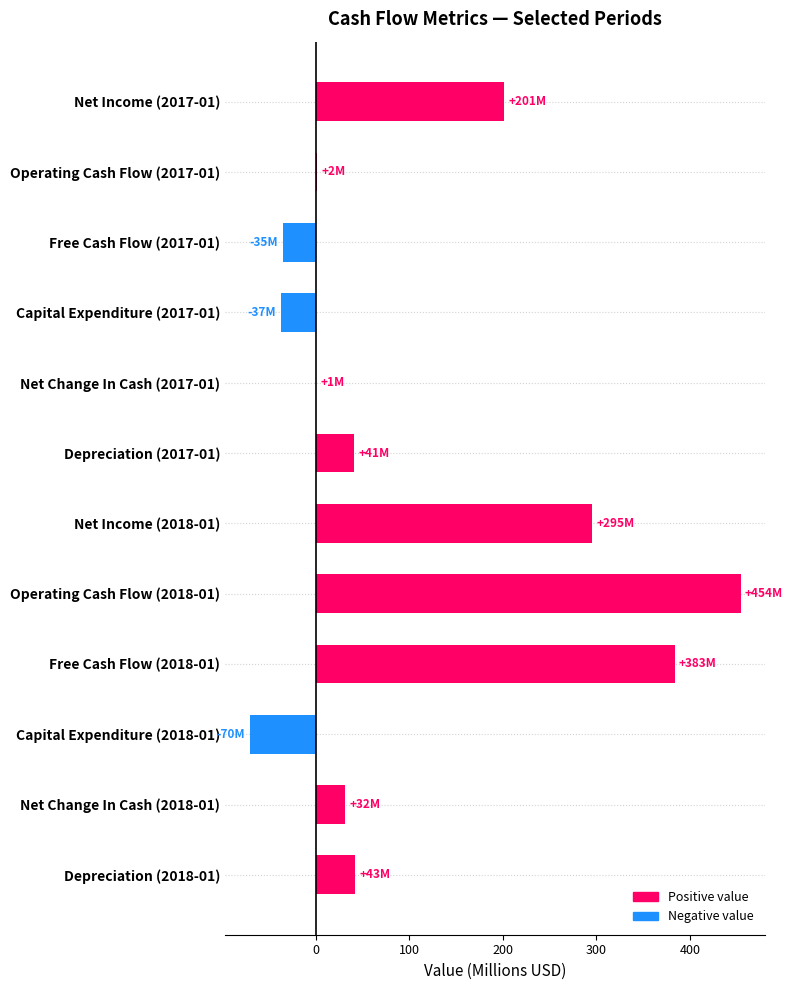

What is the change in value from Capital Expenditure (2017-01) to Capital Expenditure (2018-01)?

-33.2